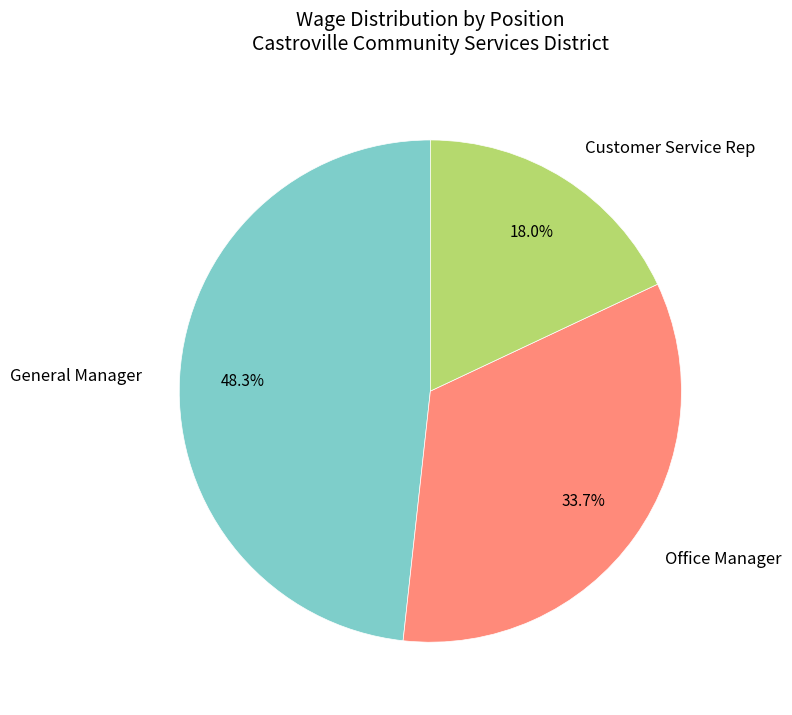

How many segments does this pie chart have?

3